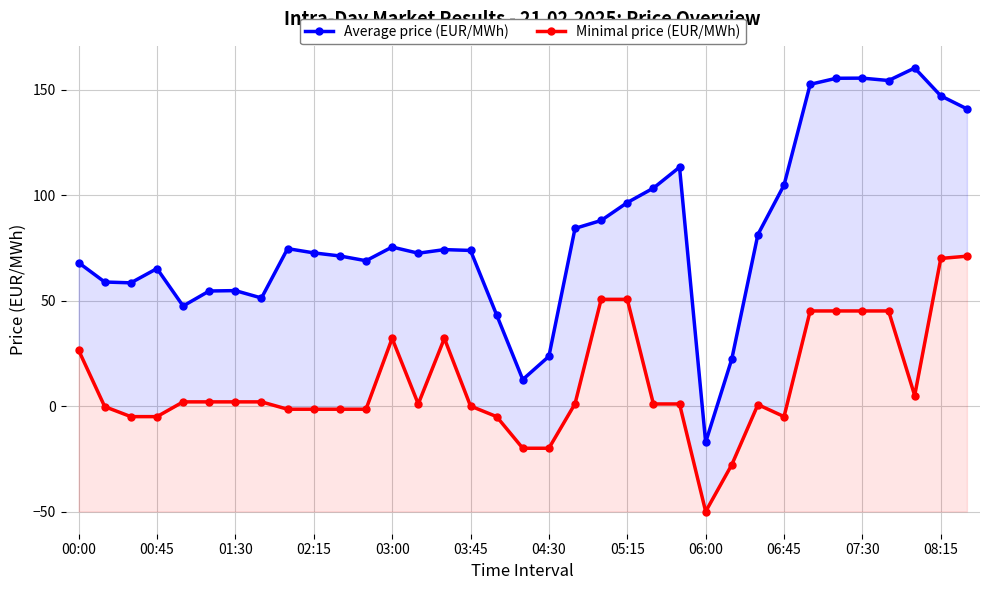

True or false: Average price (EUR/MWh) and Minimal price (EUR/MWh) intersect in this chart.

False